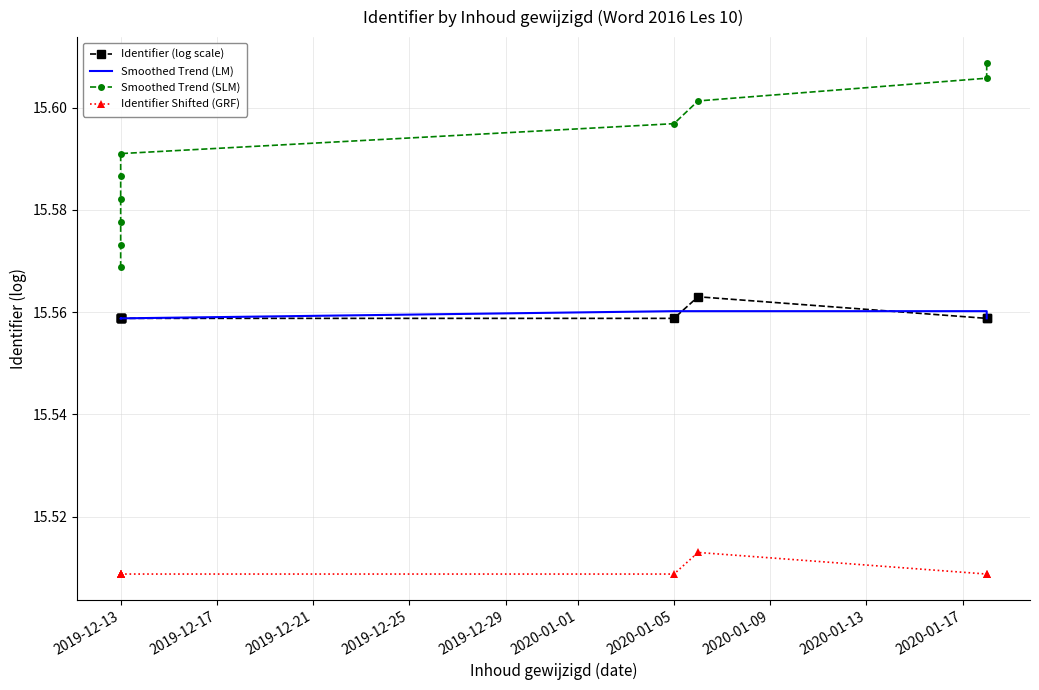

Rank the series by their maximum value, from lowest to highest.

Identifier Shifted (GRF), Smoothed Trend (LM), Identifier (log scale), Smoothed Trend (SLM)